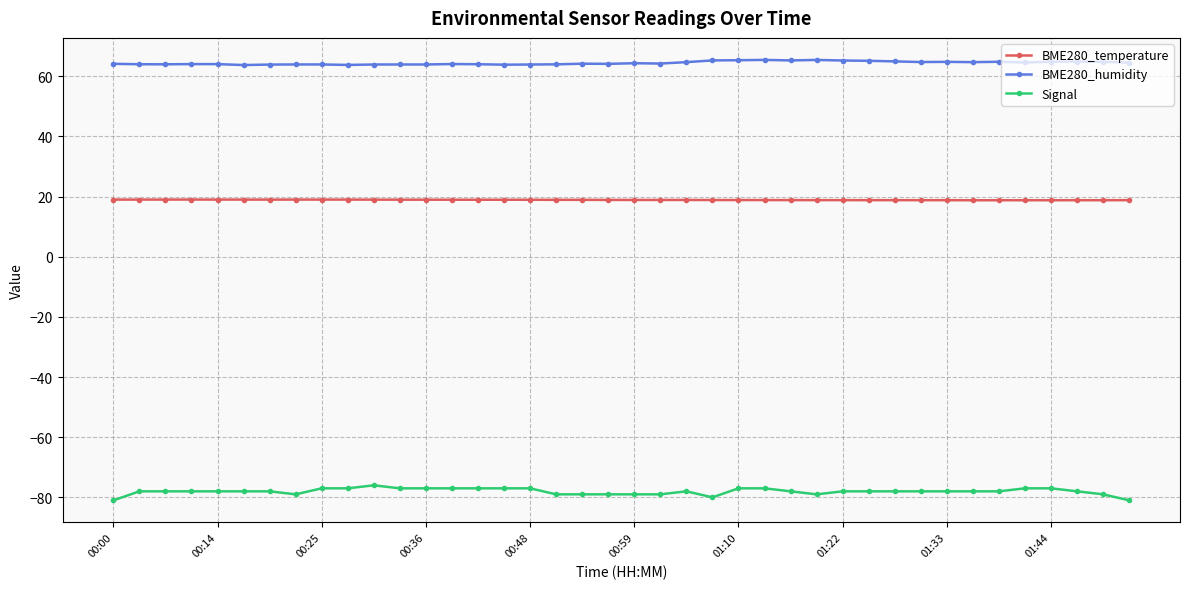

What is the maximum value shown in the chart?

65.4